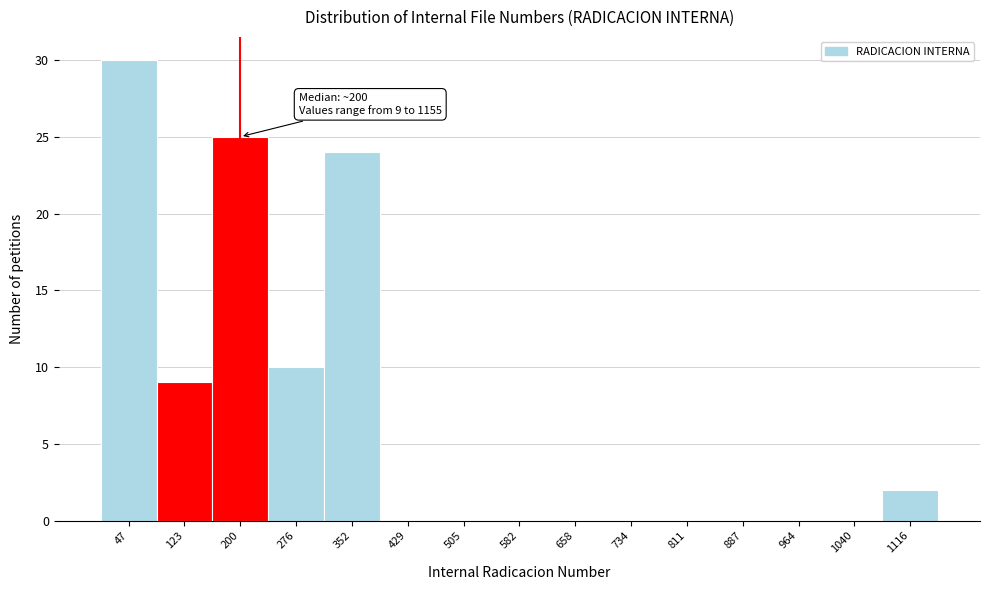

Which range on the x-axis has the tallest bar?

10 to 90